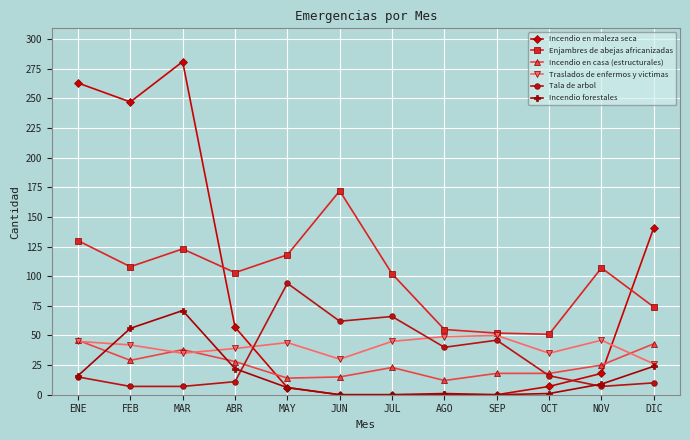

What is the approximate value of Incendio en maleza seca at DIC, to the nearest 10?

140